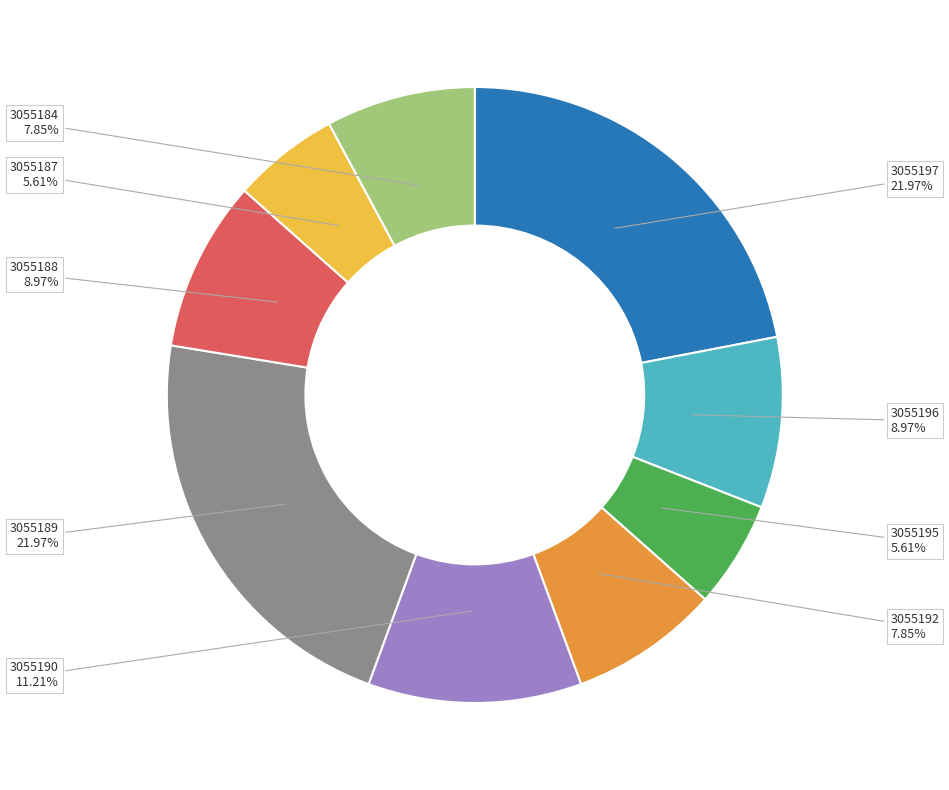

Is it true that 3055196 is 9% of the pie?

True